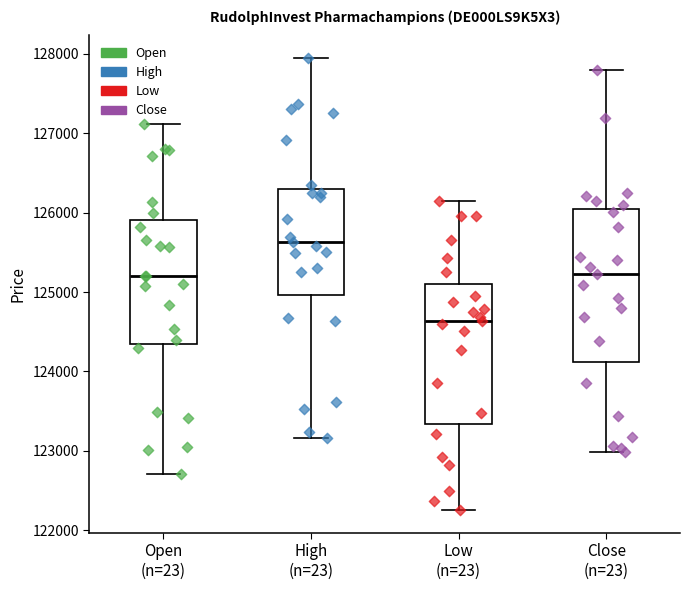

Reading left to right, transcribe this box plot: for each box, give where its median line is, the range the box spans, and where its two whiskers end, as read against the y-axis. The values are not printed on the chart, so give them approximately, as read against the axis.

Open (n=23): median 125200, box 124300 to 125900, whiskers 122700 to 127100
High (n=23): median 125600, box 125000 to 126300, whiskers 123200 to 127900
Low (n=23): median 124600, box 123300 to 125100, whiskers 122300 to 126100
Close (n=23): median 125200, box 124100 to 126100, whiskers 123000 to 127800